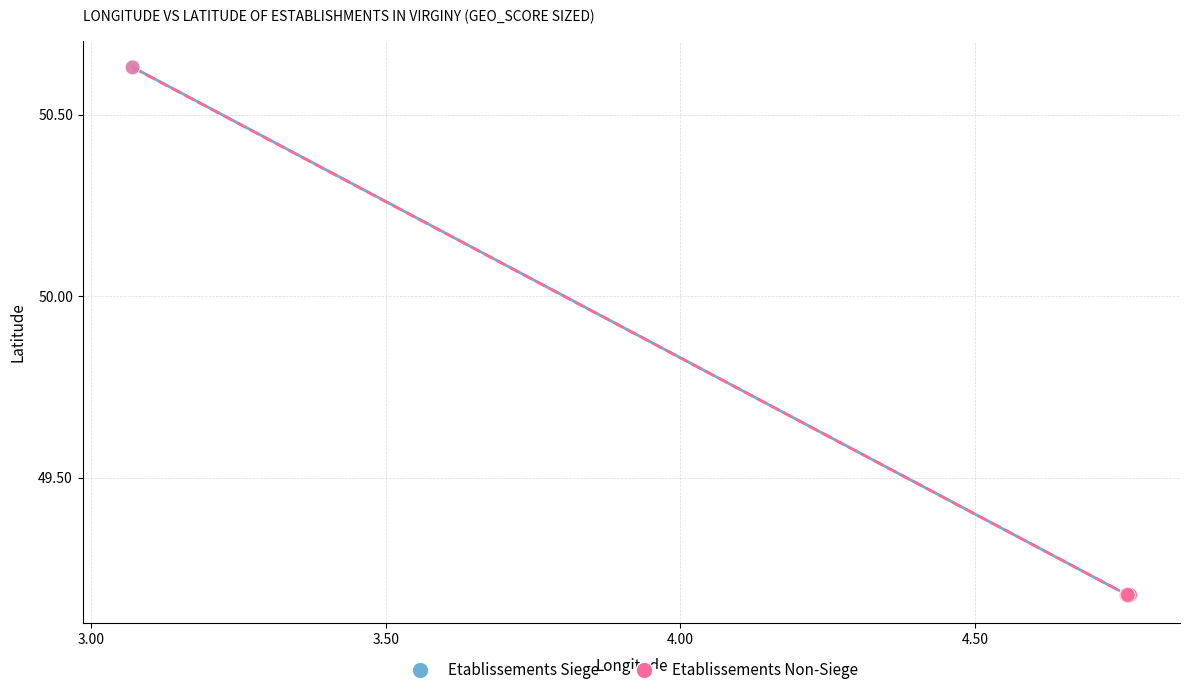

What are all the series names shown in the legend?

Etablissements Siege, Etablissements Non-Siege